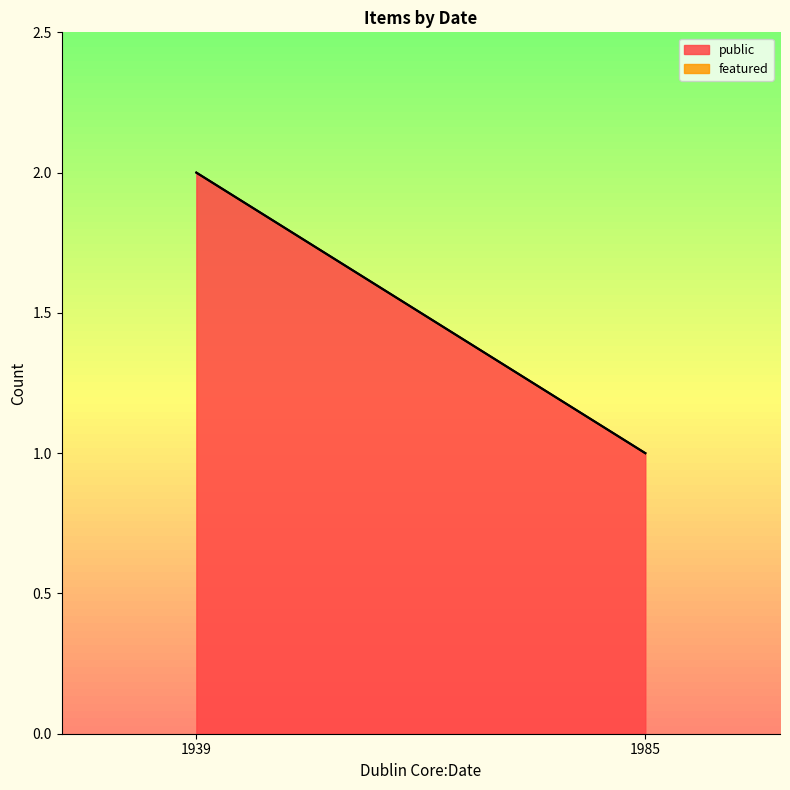

Which series has the widest spread of values?

public